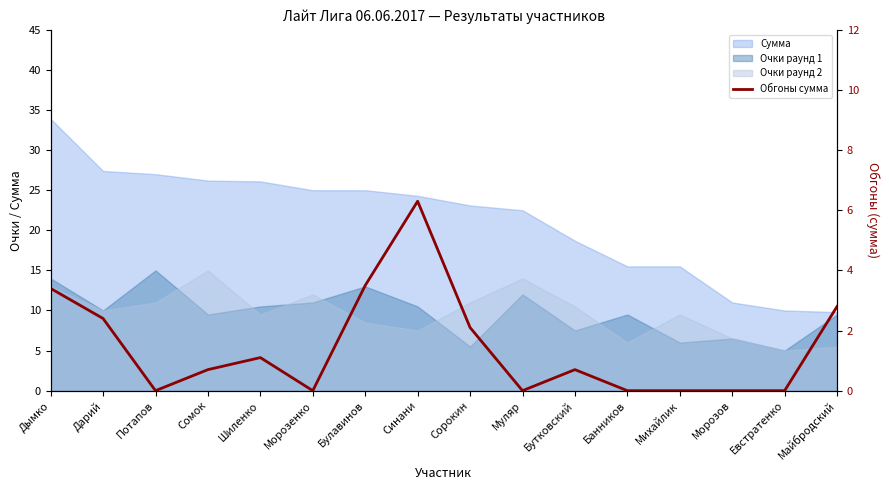

Count the number of categories in the chart.

16